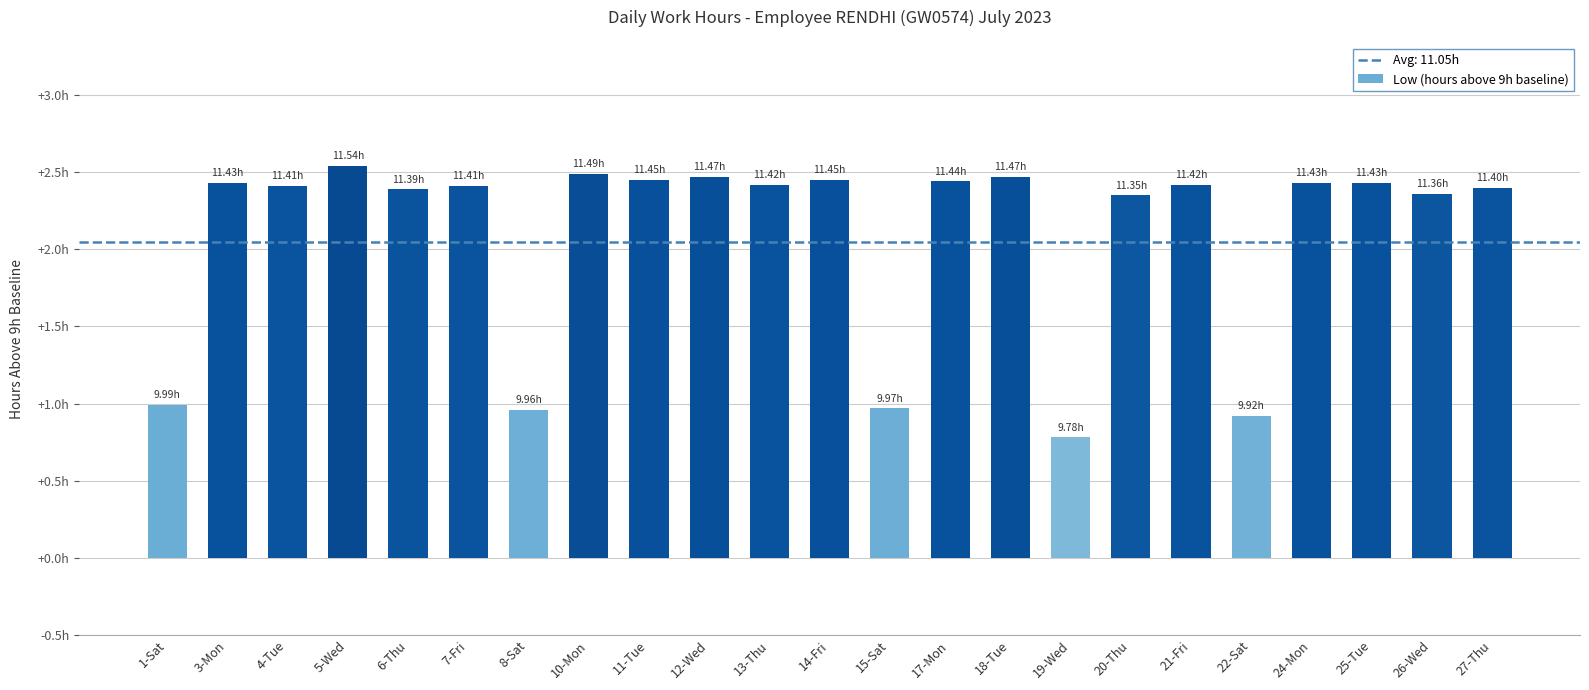

What is the difference between the second highest and minimum values?

1.7